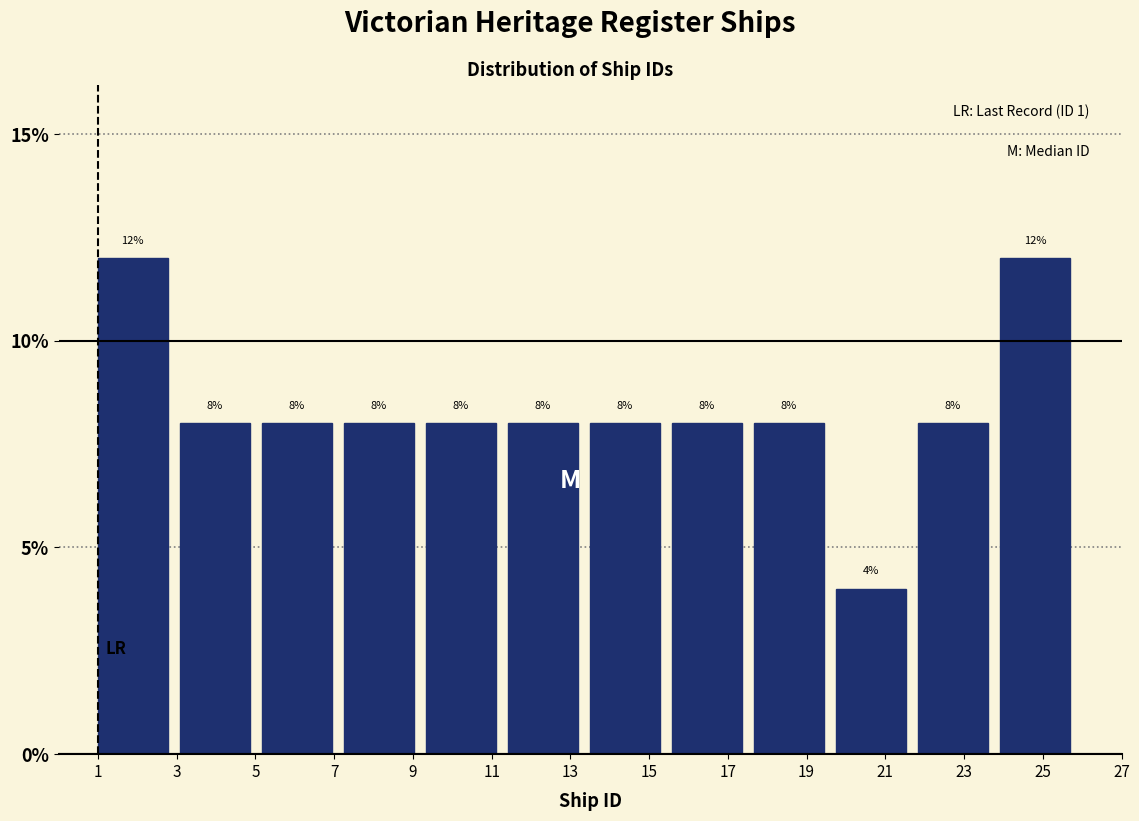

Reading left to right, transcribe this chart: for each bar, give the range it covers on the x-axis and its height. The bar edges are not printed on the chart, so give them approximately, as read against the axis.

1.0 to 3.0: 12
3.0 to 5.2: 8
5.2 to 7.2: 8
7.2 to 9.4: 8
9.4 to 11.4: 8
11.4 to 13.6: 8
13.6 to 15.6: 8
15.6 to 17.6: 8
17.6 to 19.8: 8
19.8 to 21.8: 4
21.8 to 24.0: 8
24.0 to 26.0: 12